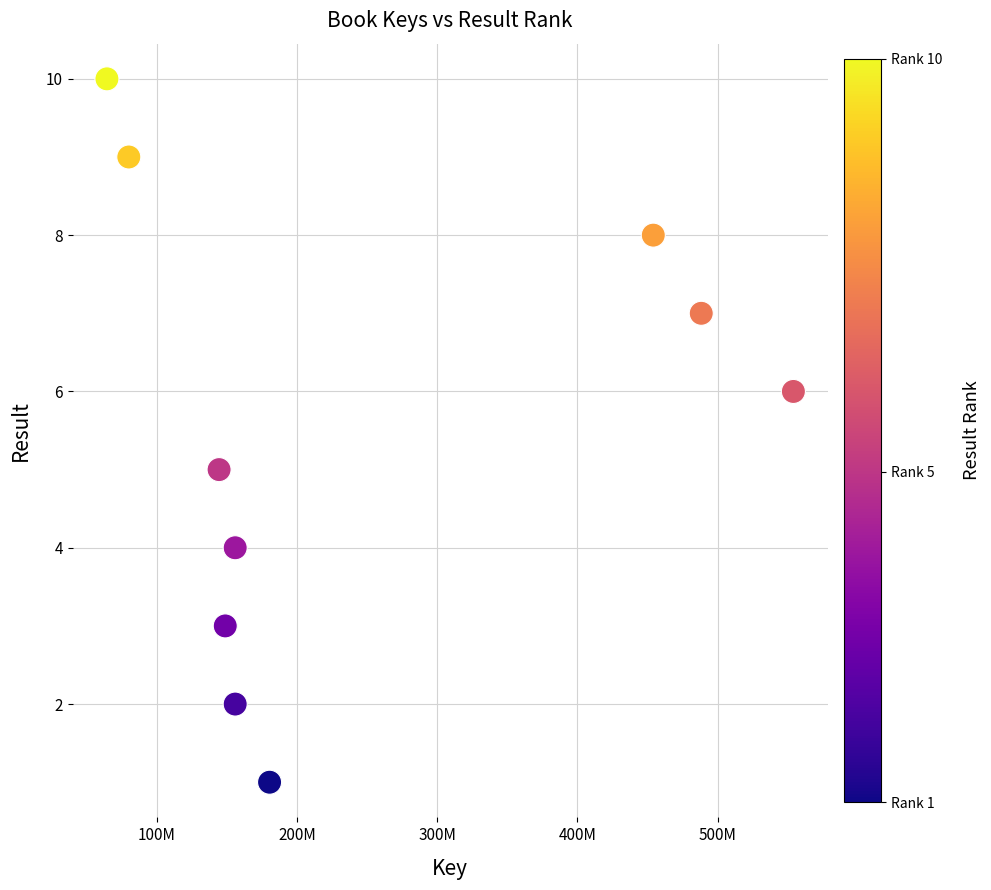

What is the range of X values (max minus min)?

489597706